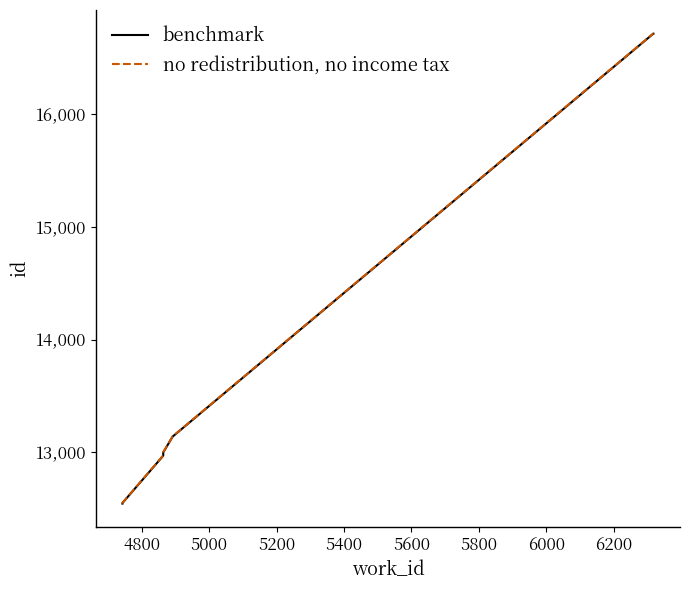

List the series in order of their peak value, highest first.

no redistribution, no income tax, benchmark